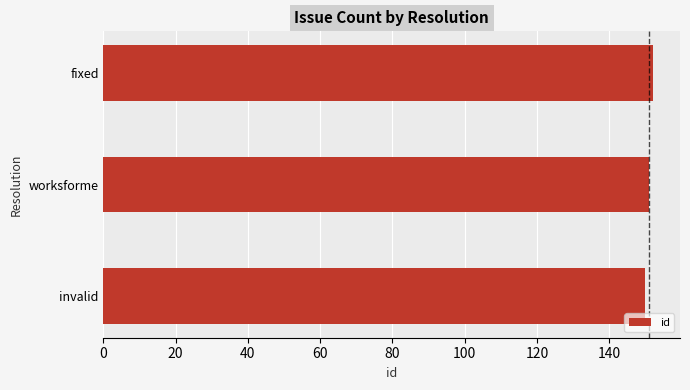

What is the approximate value at worksforme?

151